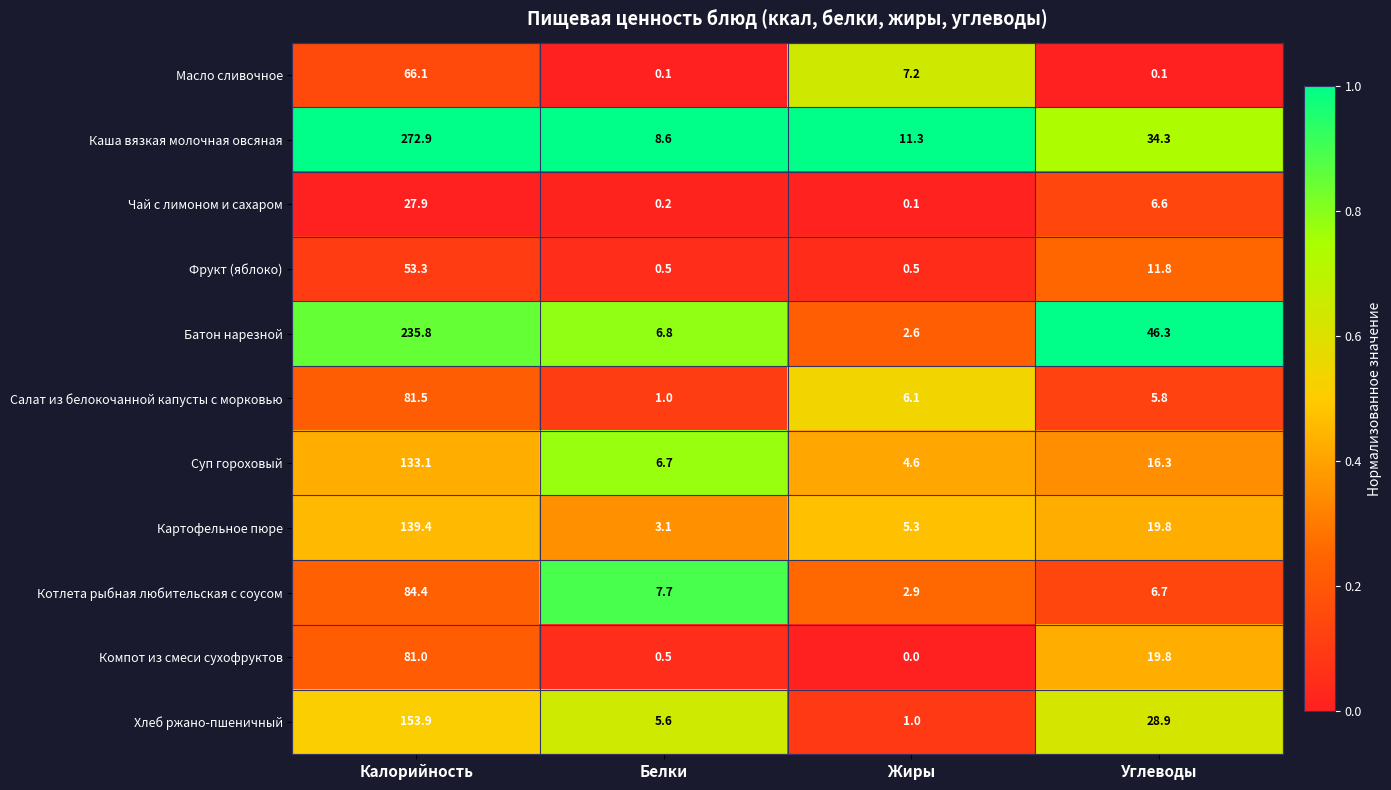

What is the difference between the highest and lowest values at Белки?

8.5